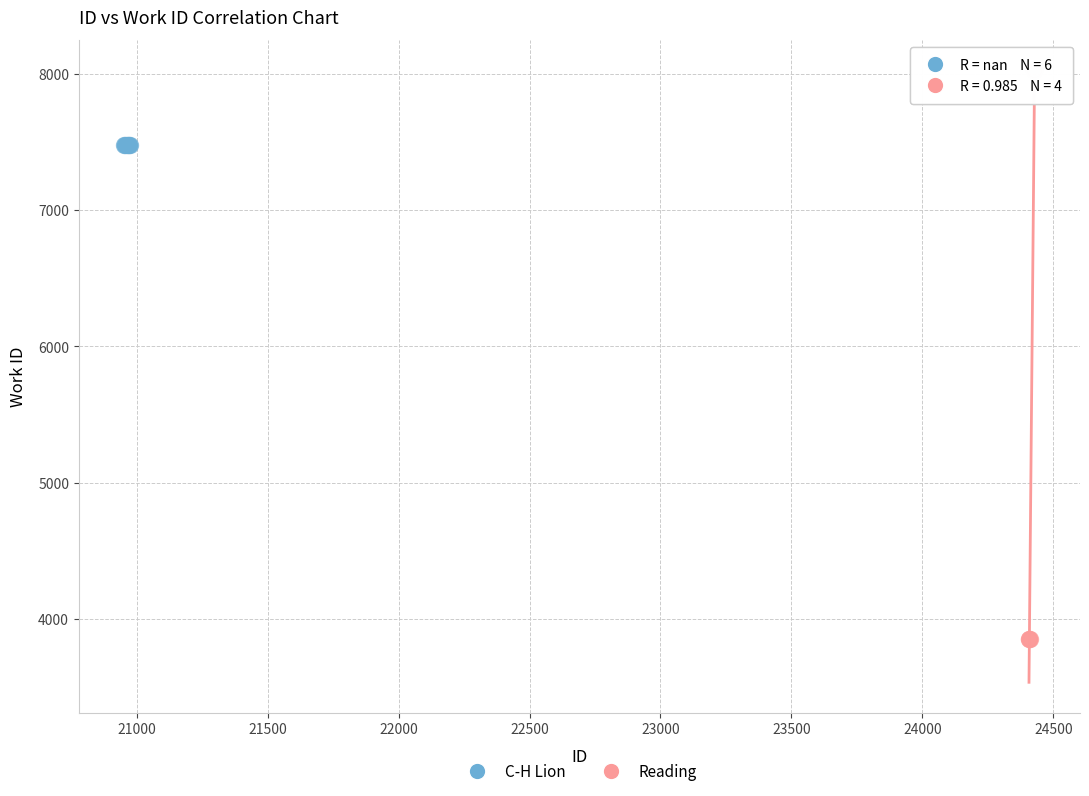

Which series reaches the minimum Y coordinate?

Reading